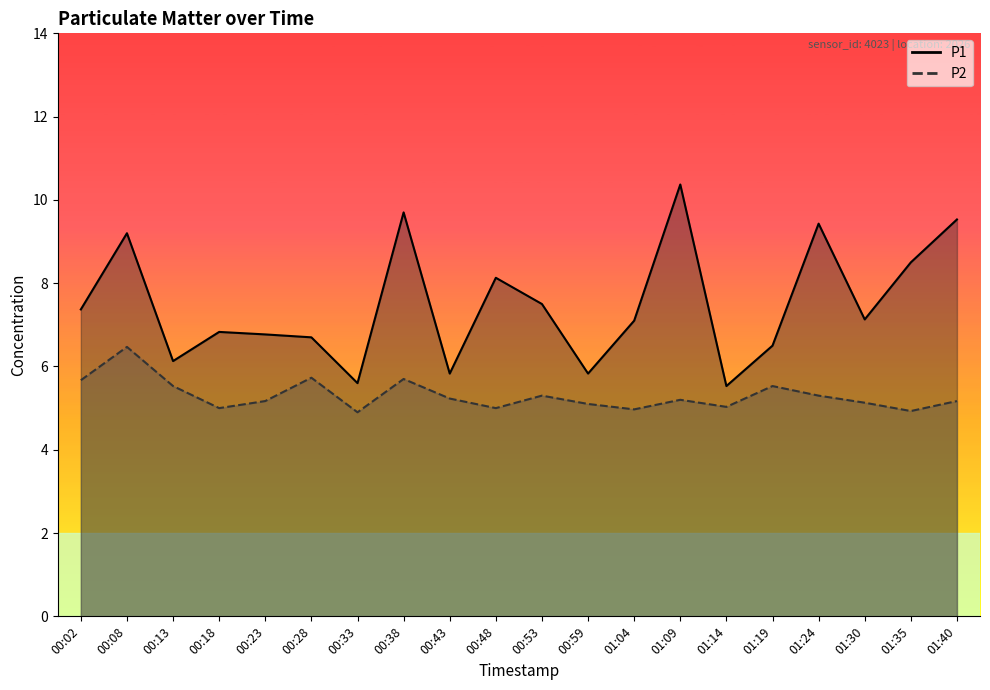

At how many categories does at least one series exceed 7?

11